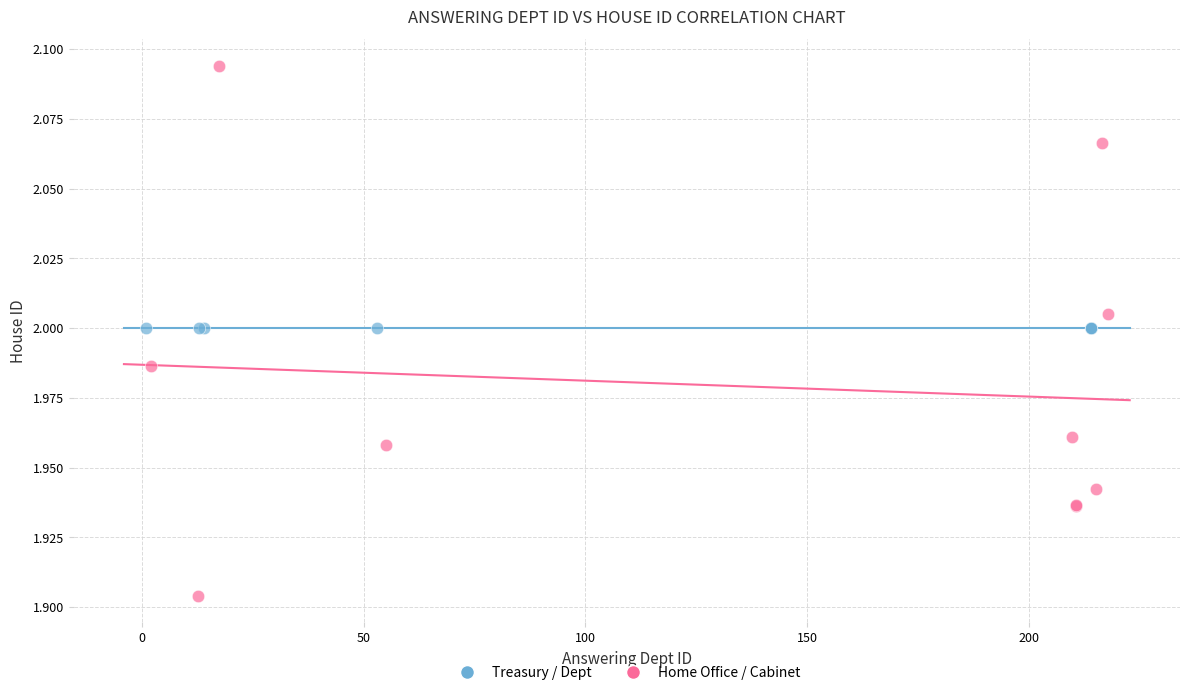

Which series contains the highest Y value?

Home Office / Cabinet